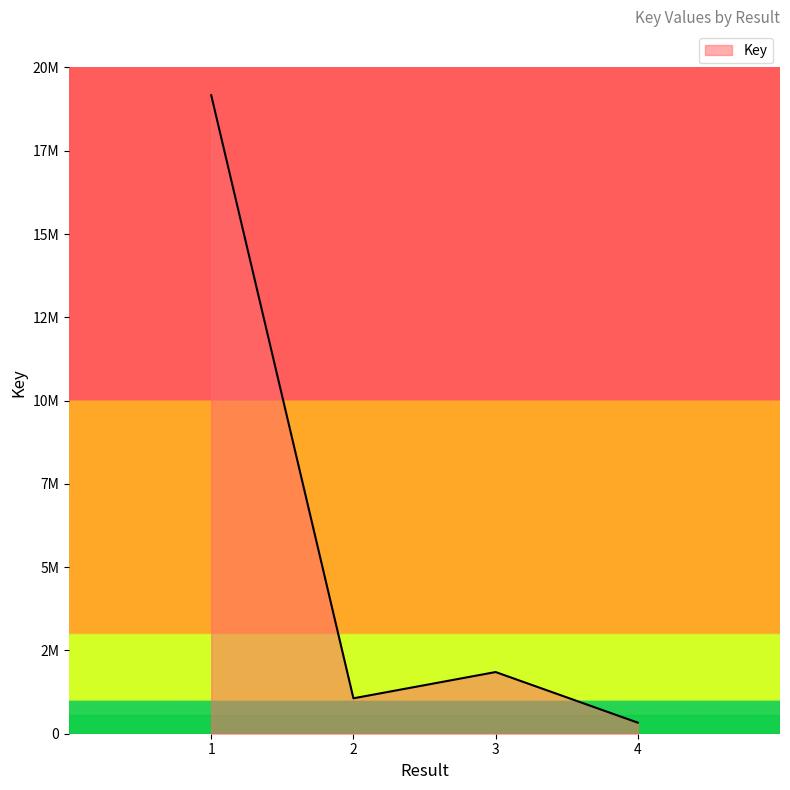

Count the number of values greater than 1851464.

1